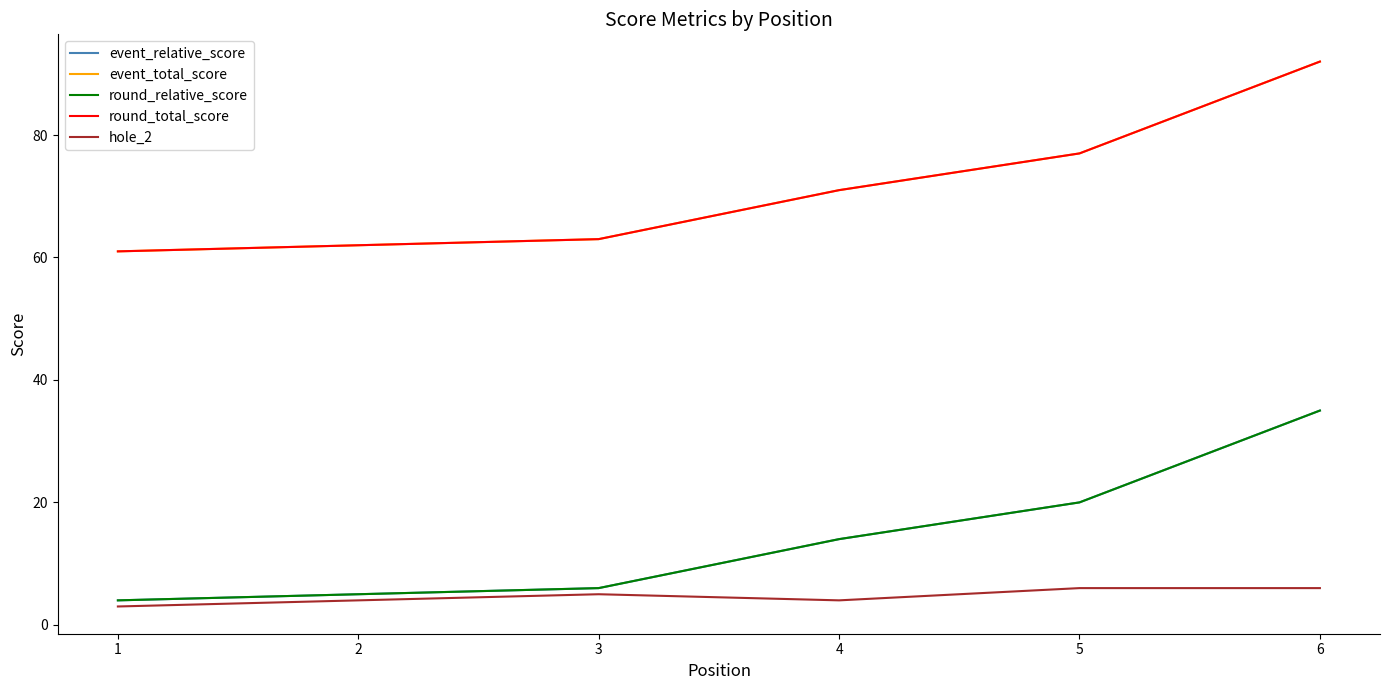

Is this an area chart (filled region under the line)?

No